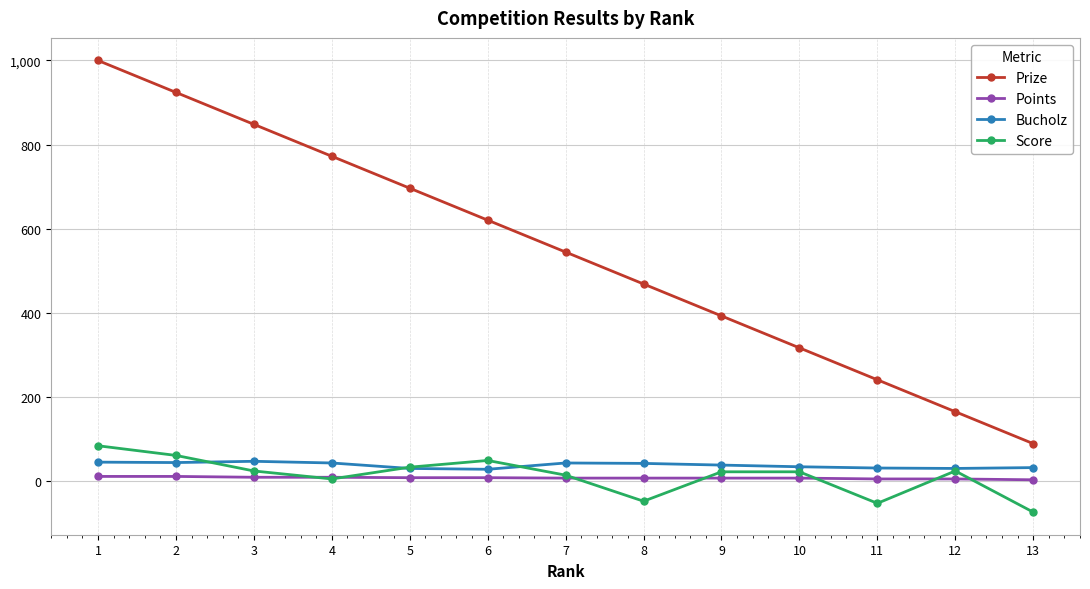

How many values in the Prize series are below 544?

6